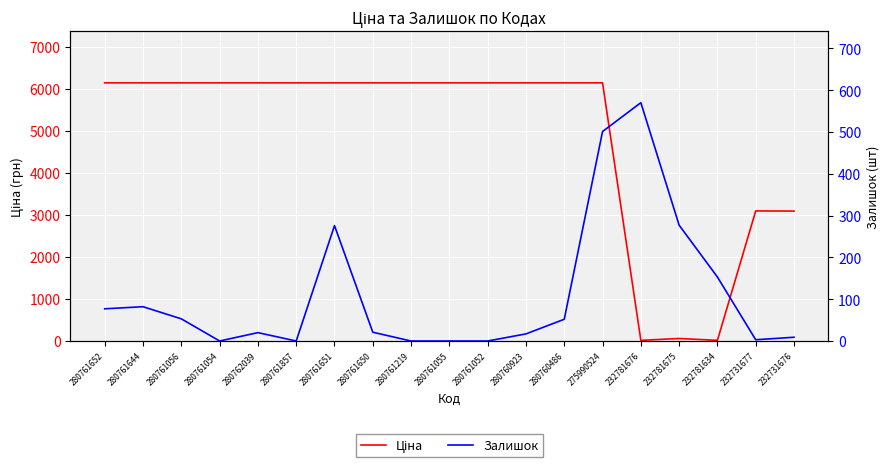

True or false: Ціна and Залишок intersect in this chart.

True